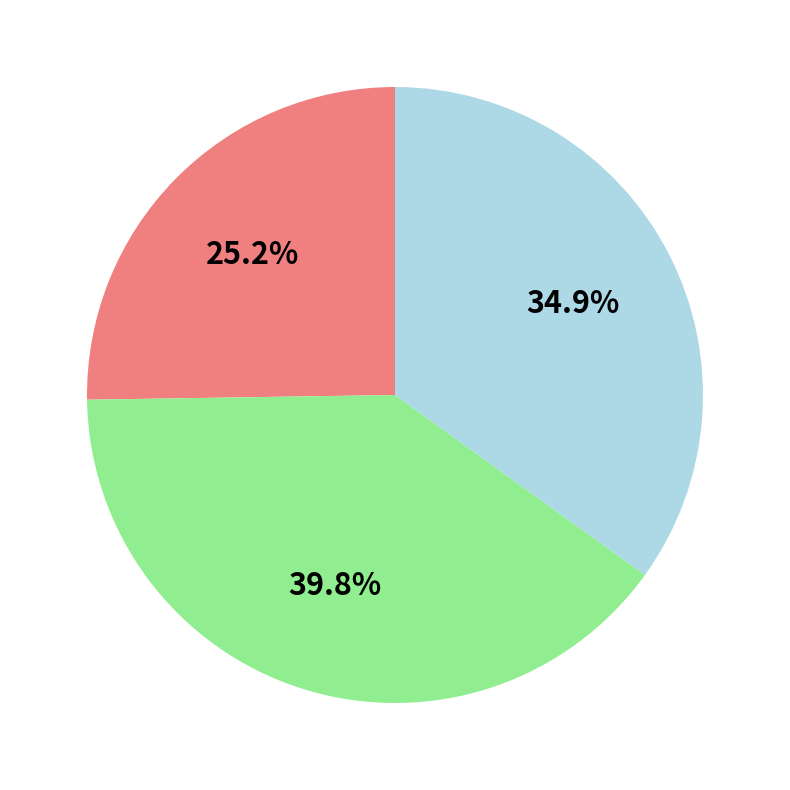

Does any single category account for the majority?

No